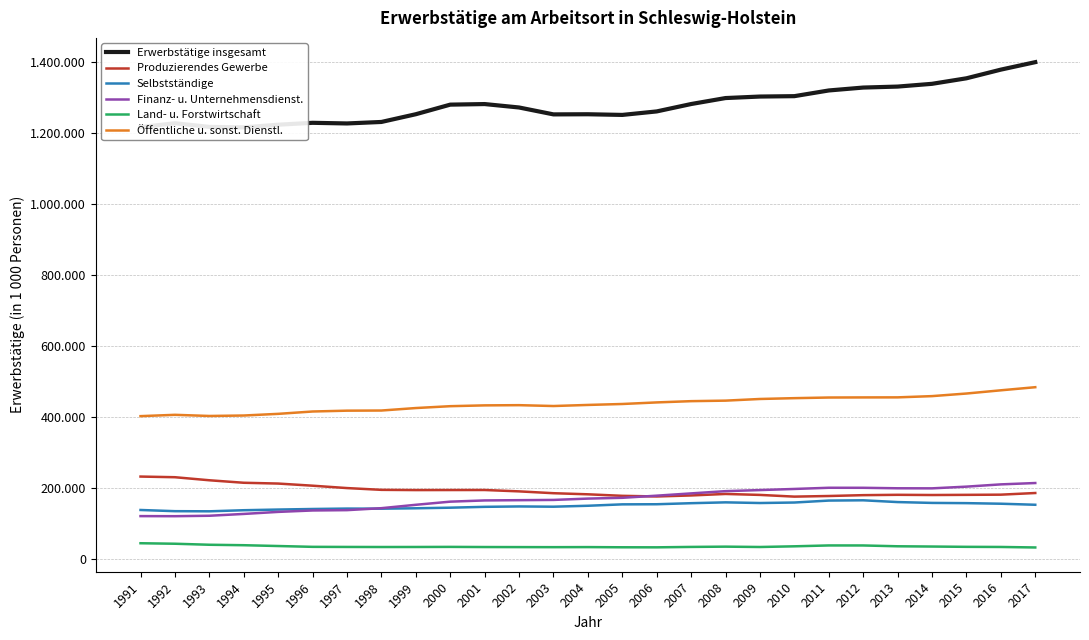

True or false: Finanz- u. Unternehmensdienst. and Öffentliche u. sonst. Dienstl. intersect in this chart.

False